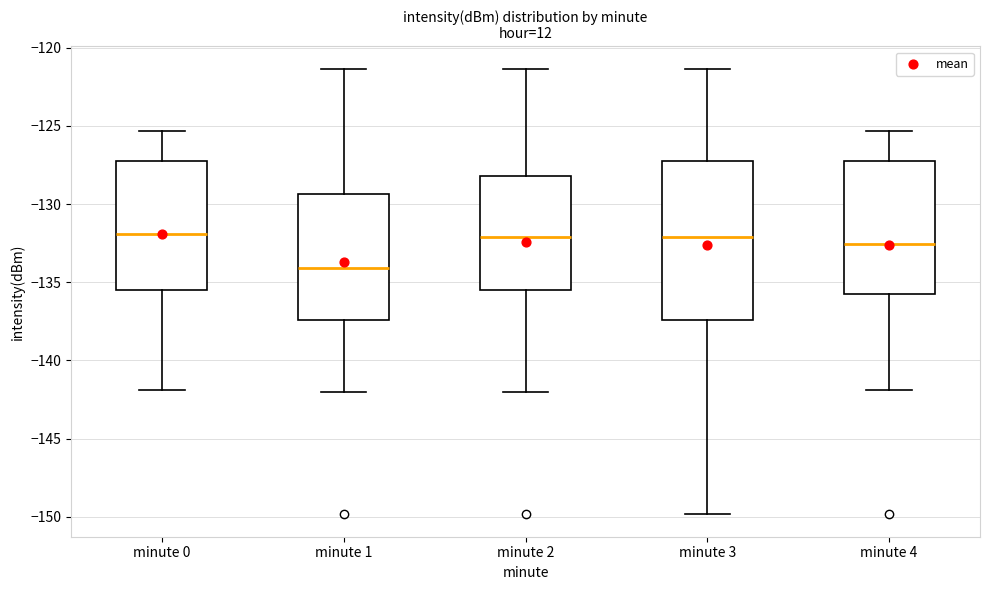

Comparing the boxes themselves (not the whiskers), which one is the tallest?

minute 3